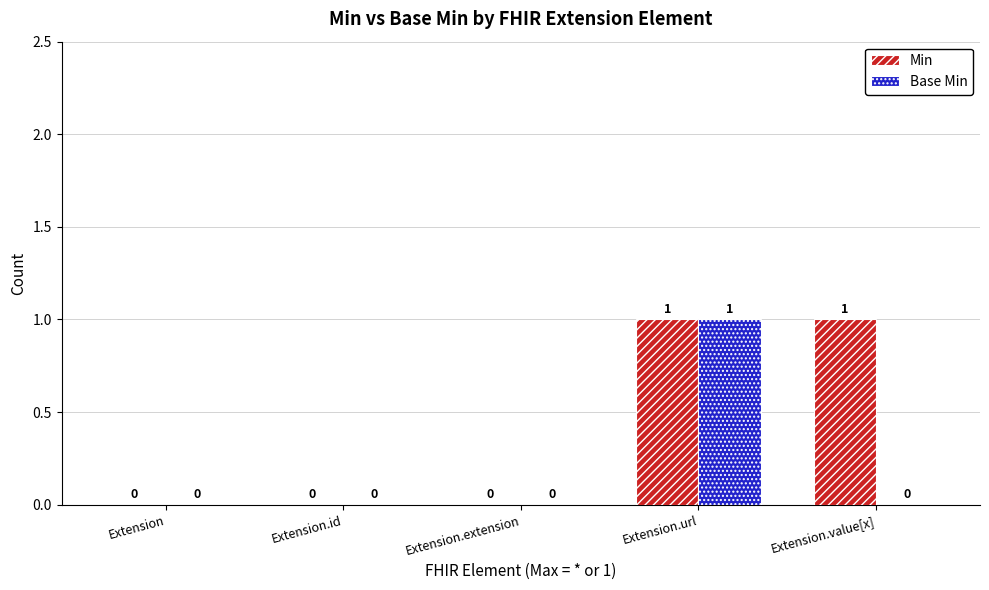

Reading left to right, list all the values displayed in this chart.

Min: Extension=0	Extension.id=0	Extension.extension=0	Extension.url=1	Extension.value[x]=1
Base Min: Extension=0	Extension.id=0	Extension.extension=0	Extension.url=1	Extension.value[x]=0